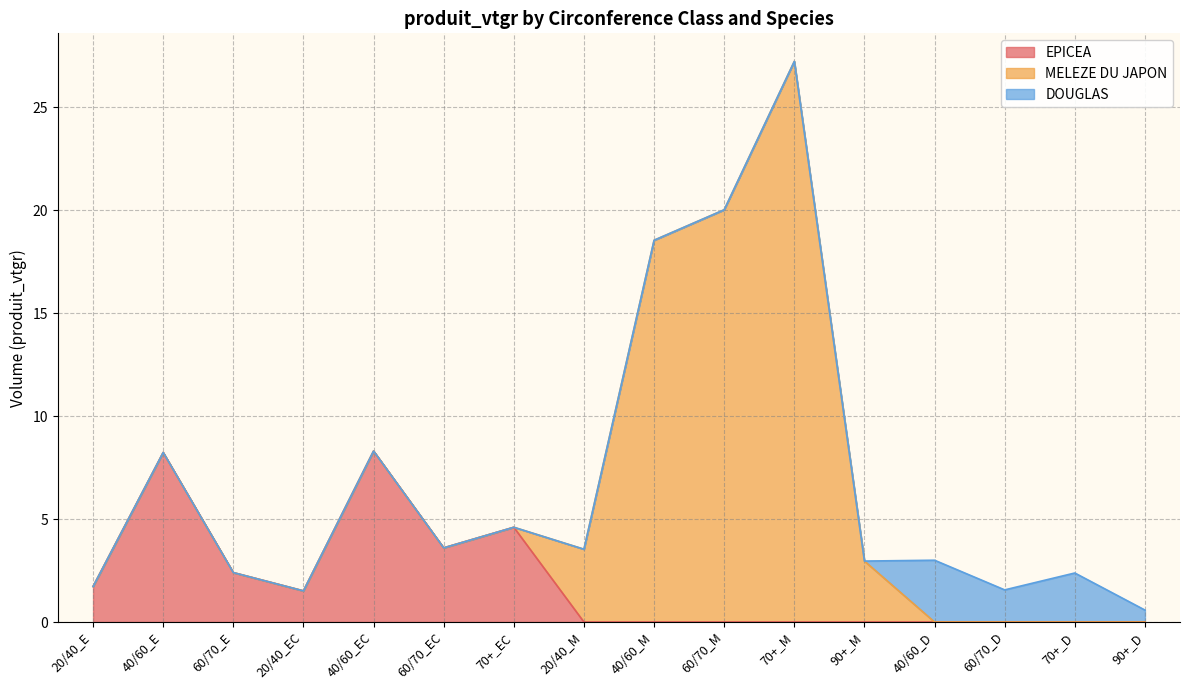

At which category does EPICEA reach its first local peak?

40/60